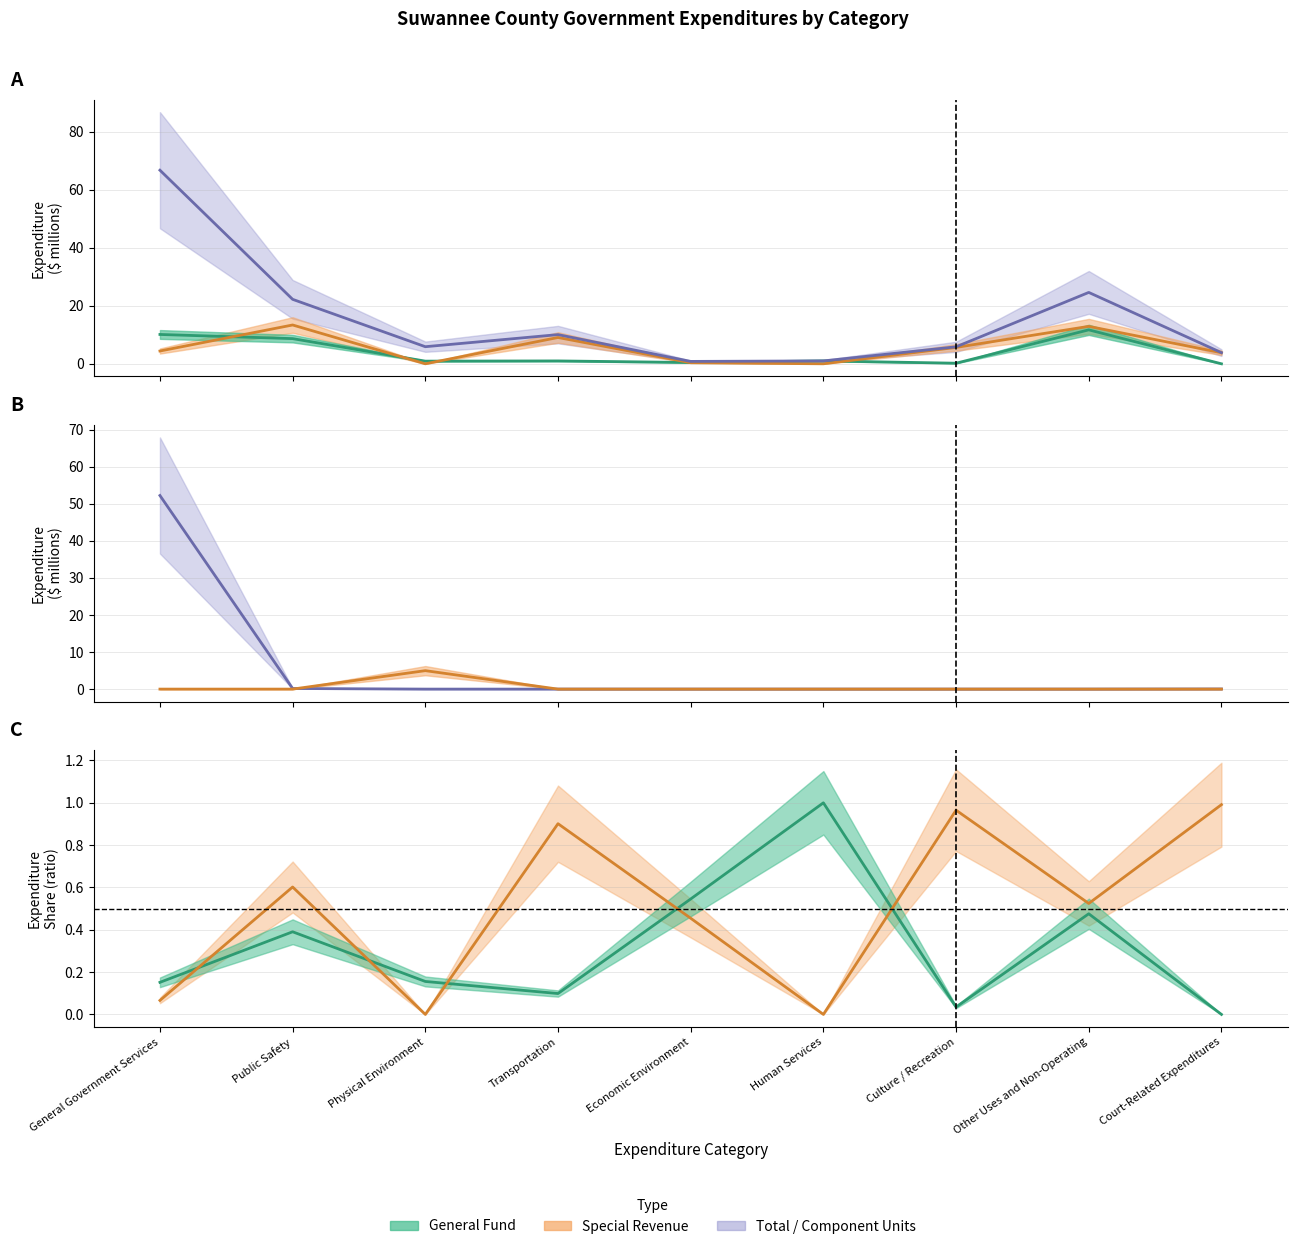

At which category does Special Revenue reach its first local valley?

Physical Environment